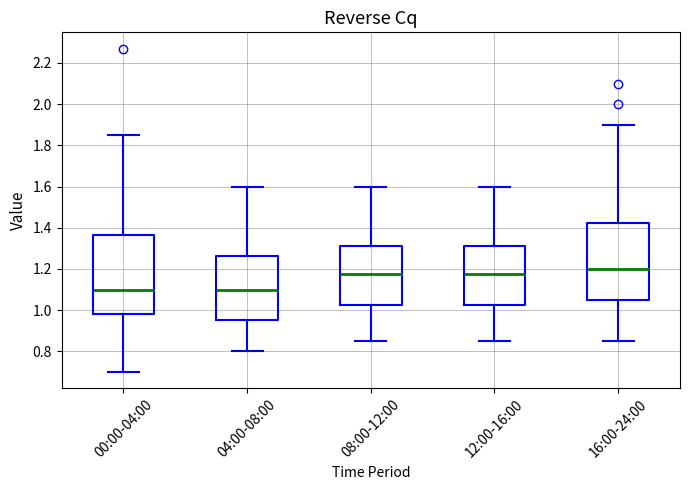

Reading left to right, read every box against the y-axis: the position of its median line, the range the box covers, and the ends of its whiskers. The values are not printed on the chart, so give them approximately, as read against the axis.

00:00-04:00: median 1.10, box 0.98 to 1.36, whiskers 0.70 to 1.86
04:00-08:00: median 1.10, box 0.96 to 1.26, whiskers 0.80 to 1.60
08:00-12:00: median 1.18, box 1.02 to 1.32, whiskers 0.86 to 1.60
12:00-16:00: median 1.18, box 1.02 to 1.32, whiskers 0.86 to 1.60
16:00-24:00: median 1.20, box 1.06 to 1.42, whiskers 0.86 to 1.90